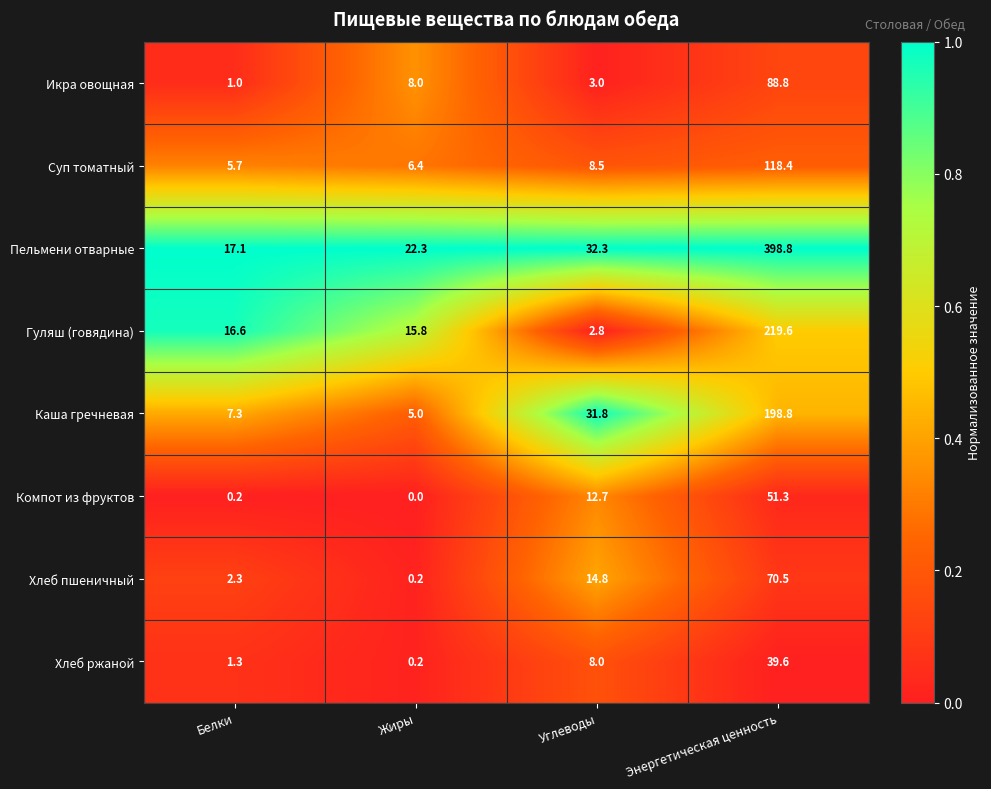

Which series has the widest spread of values?

Пельмени отварные